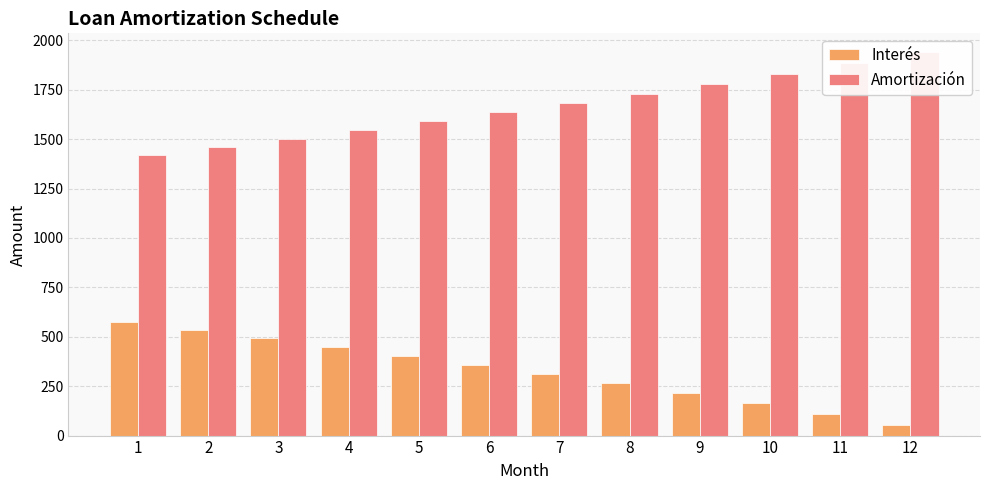

Read the Amortización value at 8.

1730.8